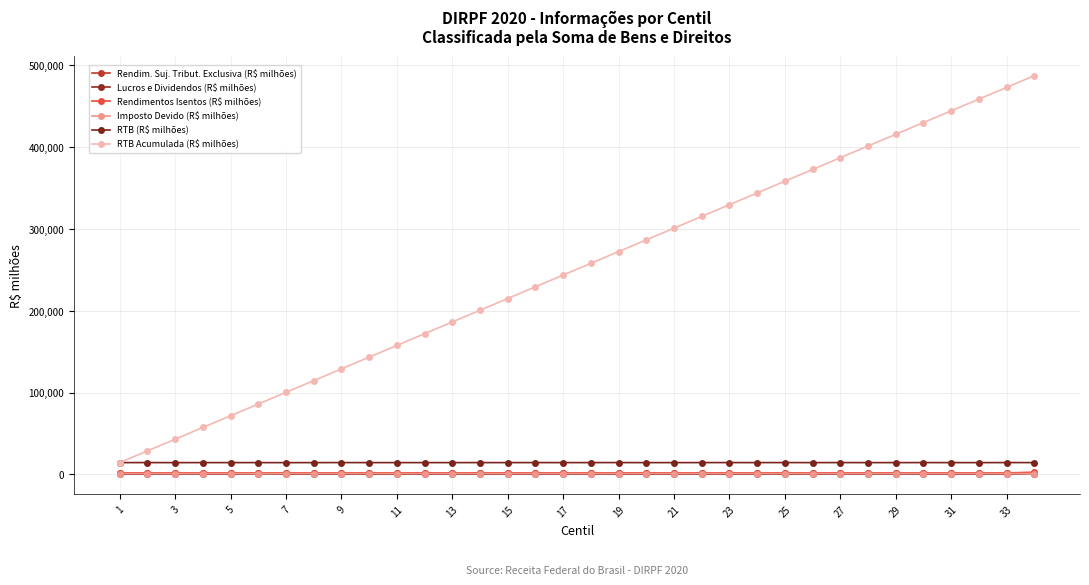

What is the difference between the second highest and minimum values in the RTB (R$ milhões) series?

87.5